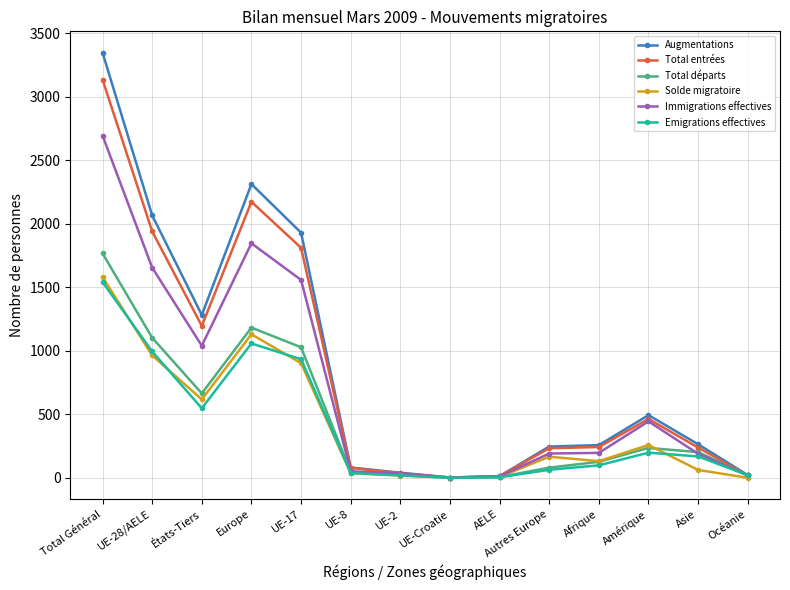

True or false: Emigrations effectives has more than 1 points higher than both neighbors.

True